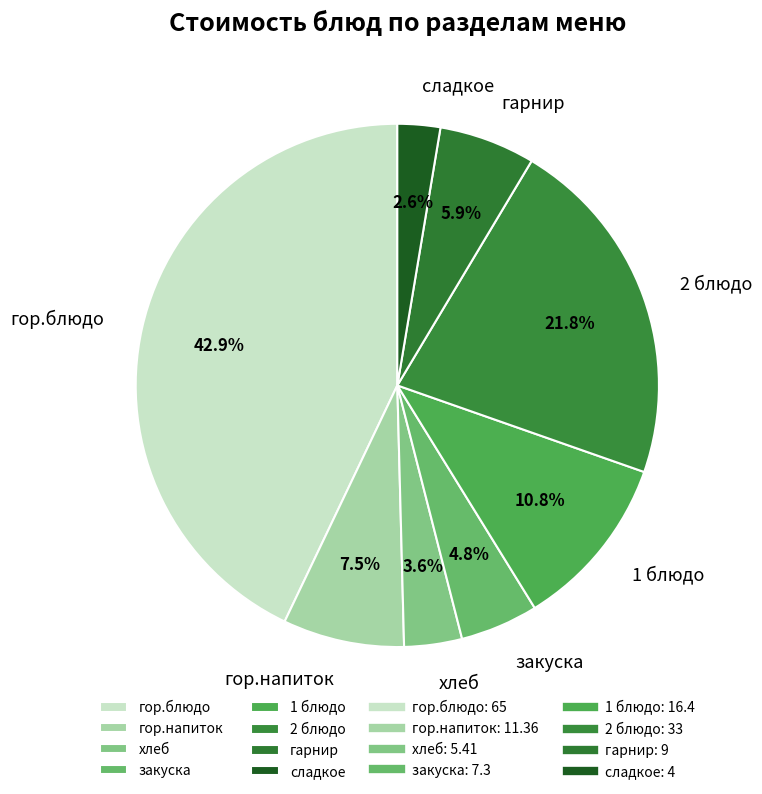

To the nearest percent, what portion does 2 блюдо represent?

22%